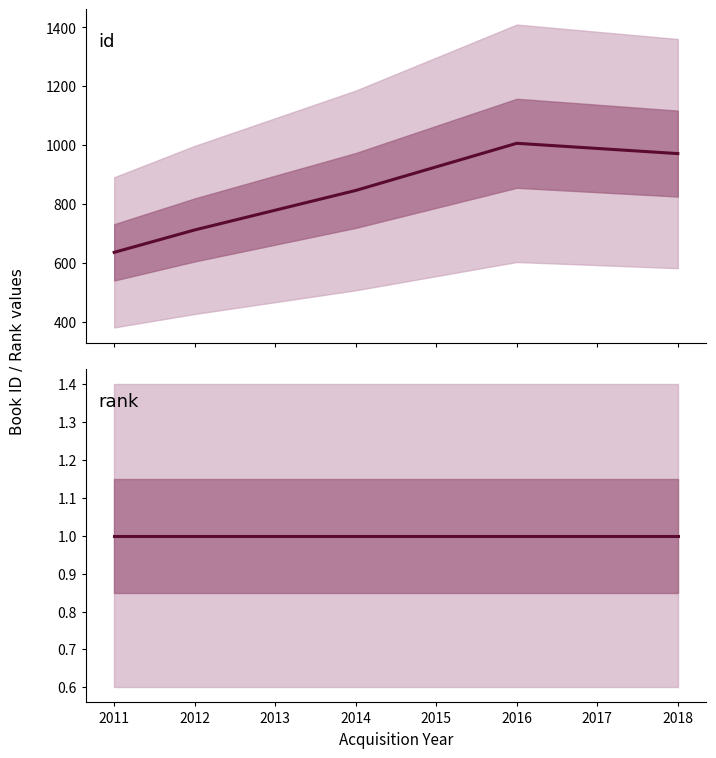

Between 2011 and 2014, which series saw the biggest shift?

id